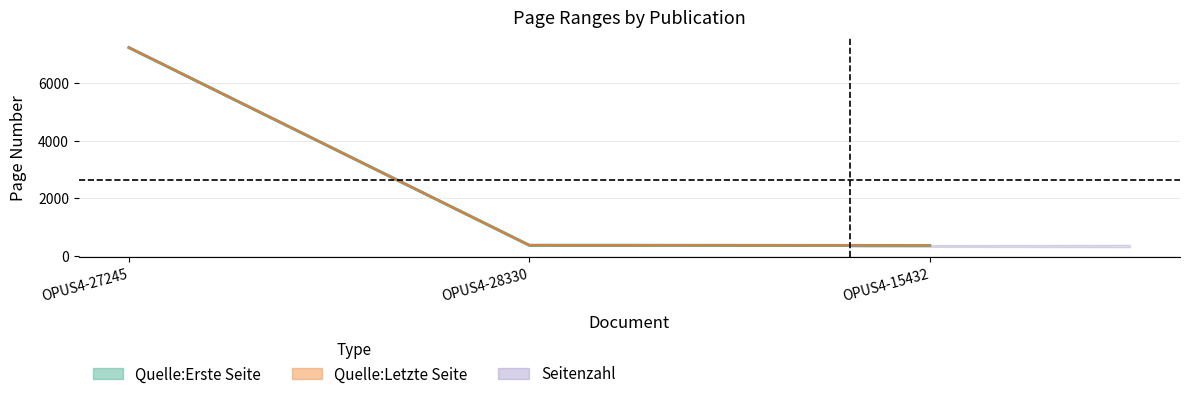

How many data points in Quelle:Erste Seite are above 360?

1